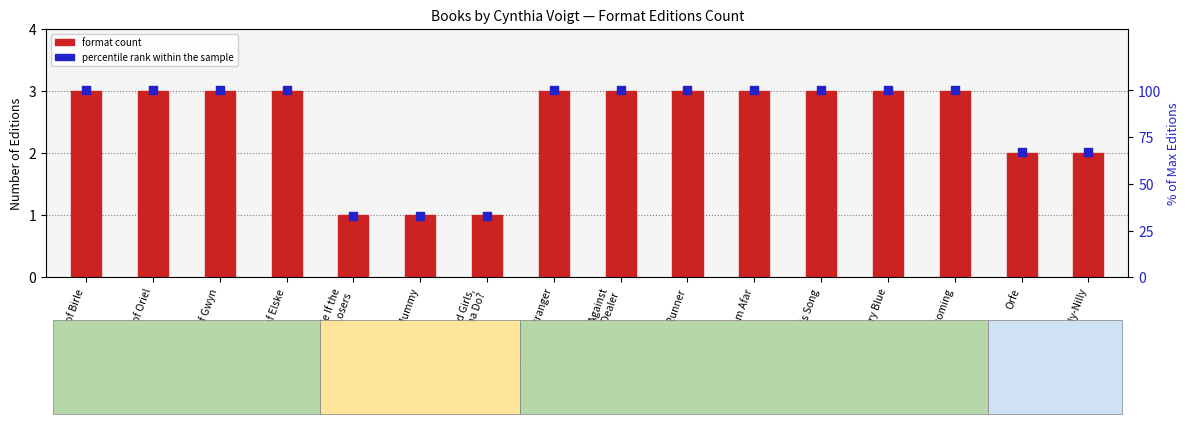

What are all the series names shown in the legend?

format count, percentile rank within the sample